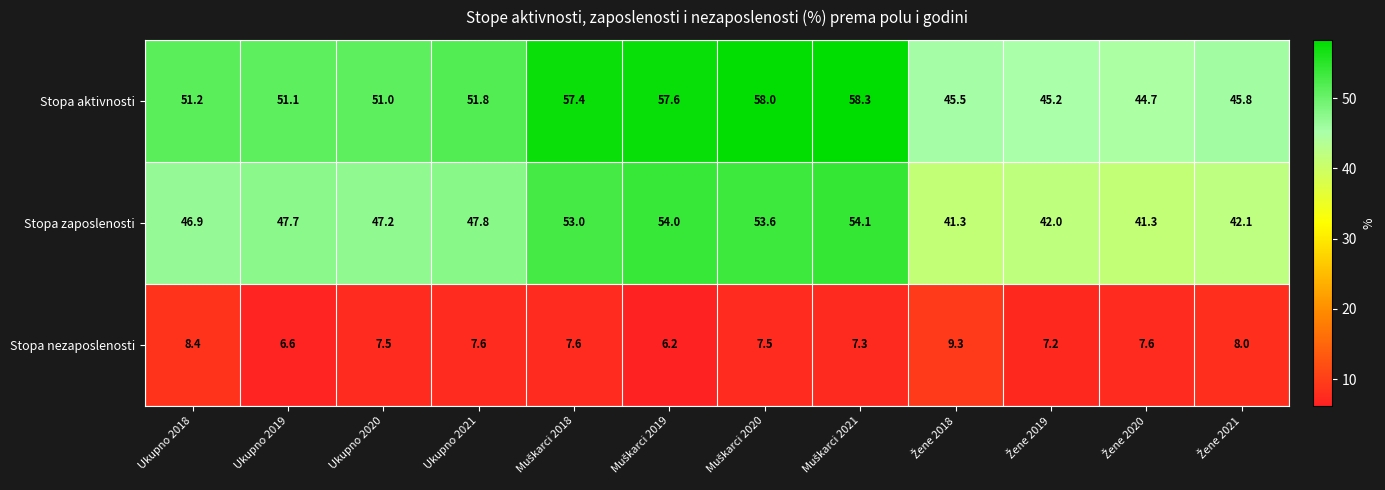

Where does the Stopa zaposlenosti series first go above 47?

Ukupno 2019